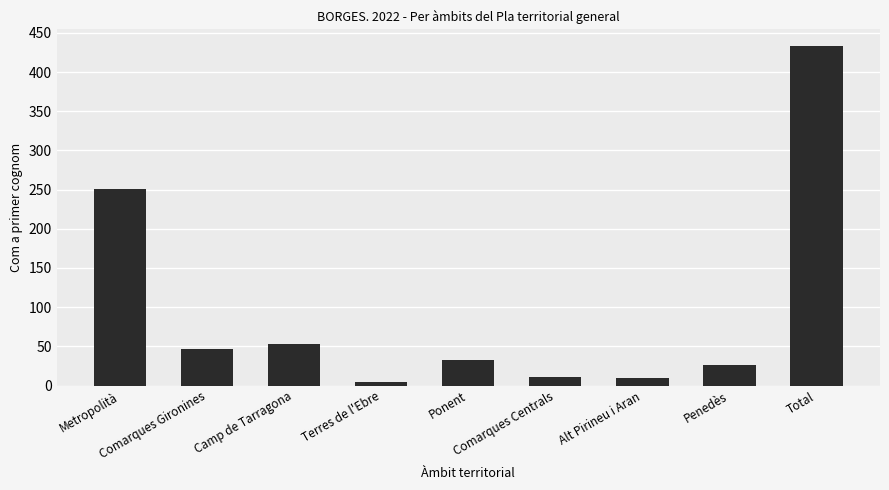

Reading left to right, list all the values displayed in this chart.

251	46	53	4	33	11	9	26	433